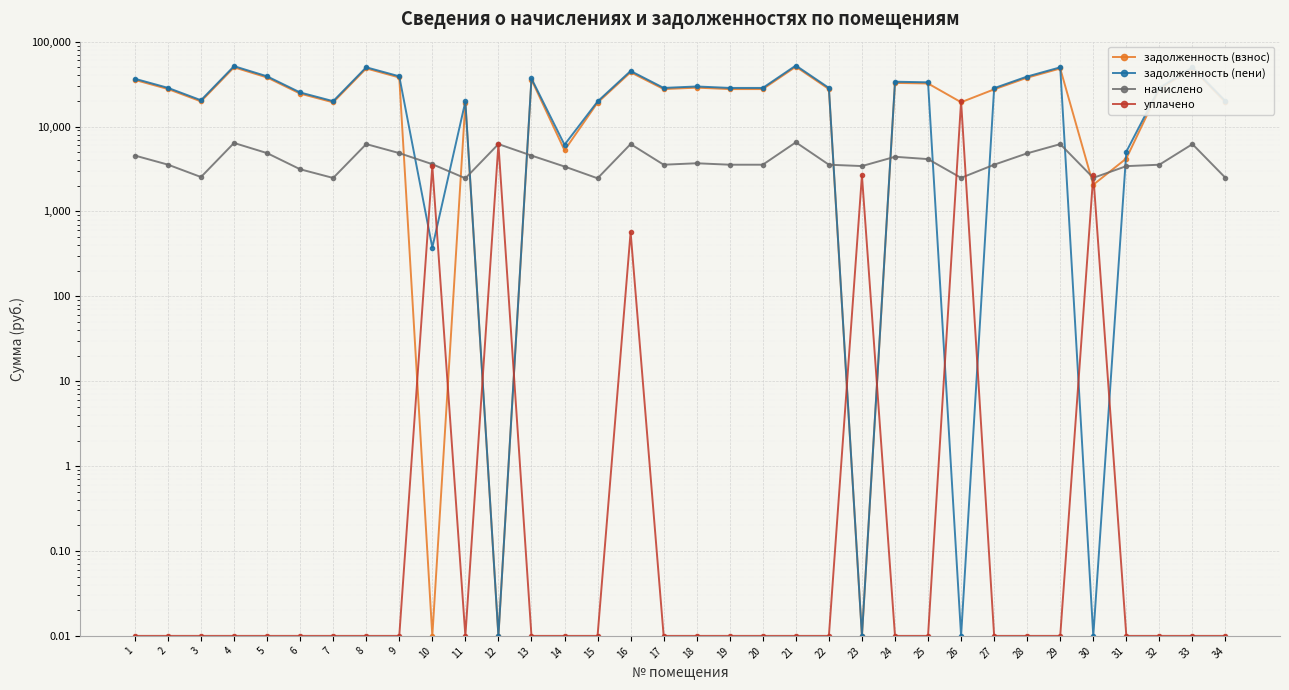

Is the value of уплачено at 13 greater than the value of начислено at 9?

No